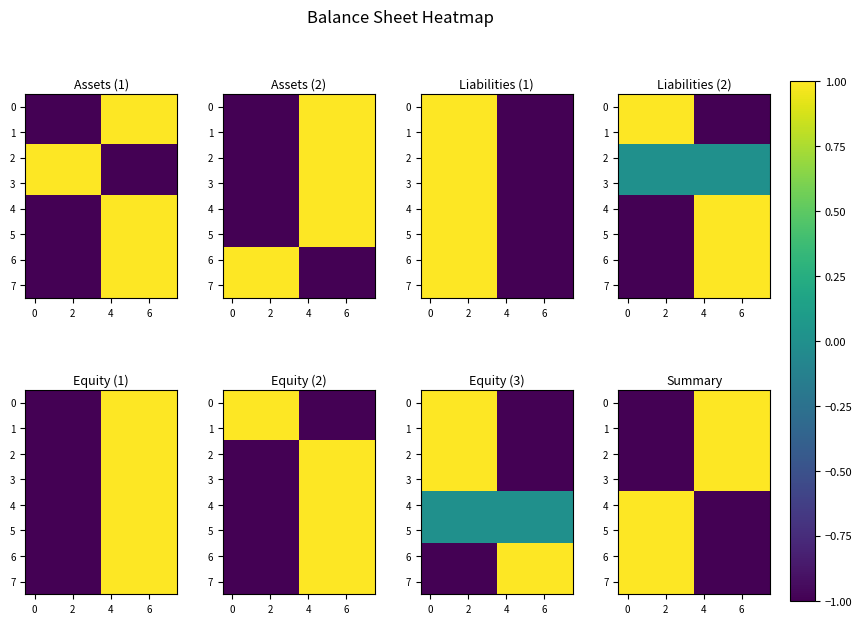

At which category does the chart reach its peak across all series?

4